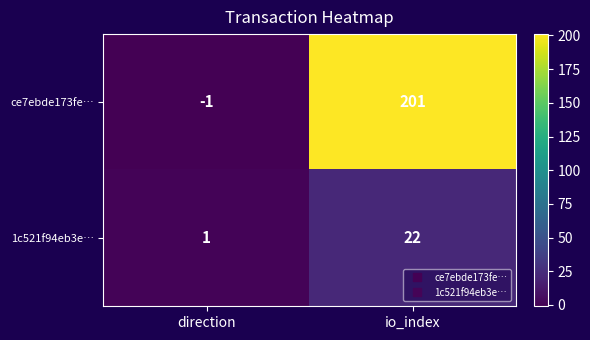

What is the sum of all 1c521f94eb3e… values?

23